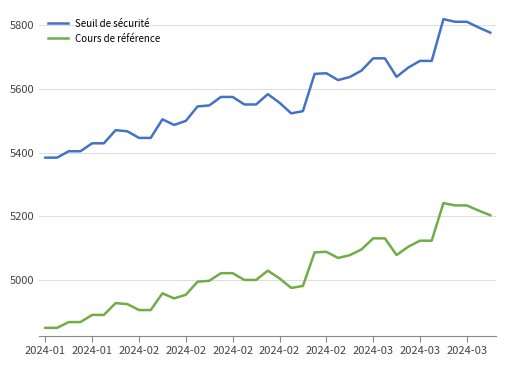

What is the minimum value for Cours de référence?

4850.4